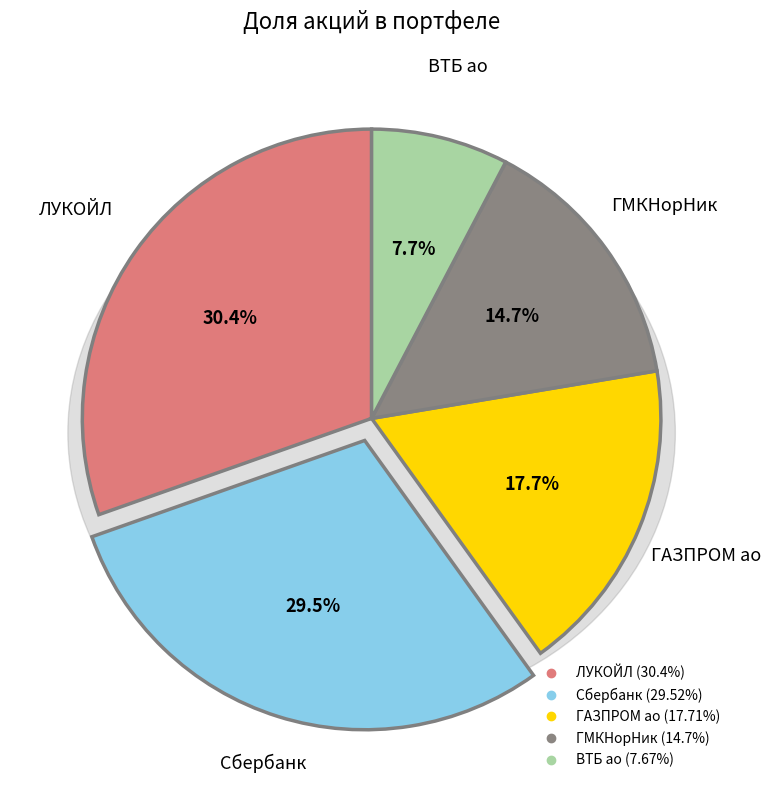

To the nearest percent, what portion does ГАЗПРОМ ао represent?

18%